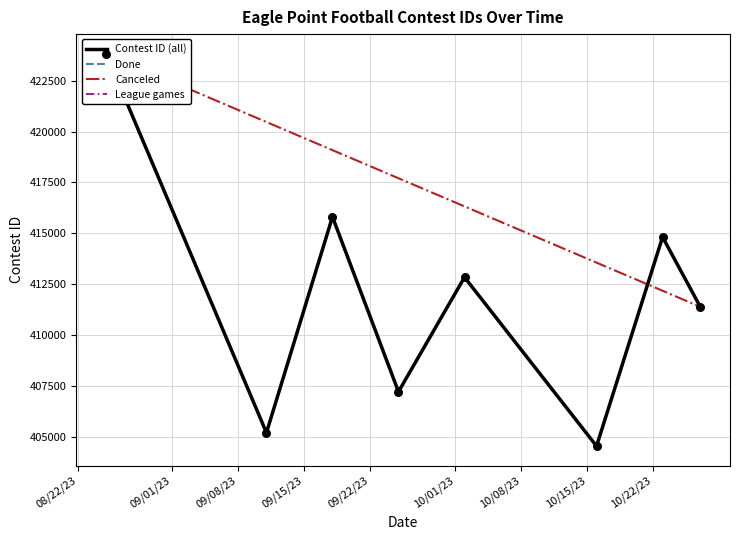

Approximately how many times larger is the value at 9/25/23 compared to 10/27/23?

1.0